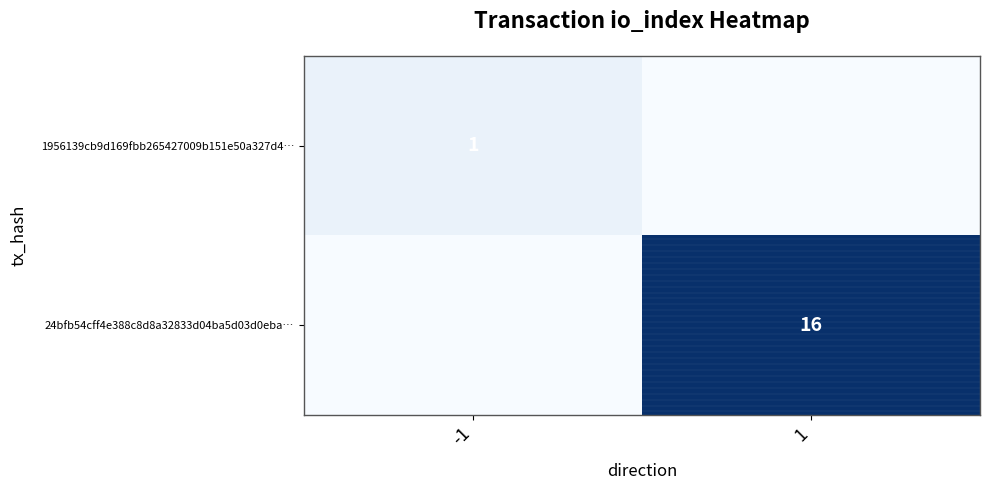

How many series are shown in this chart?

2